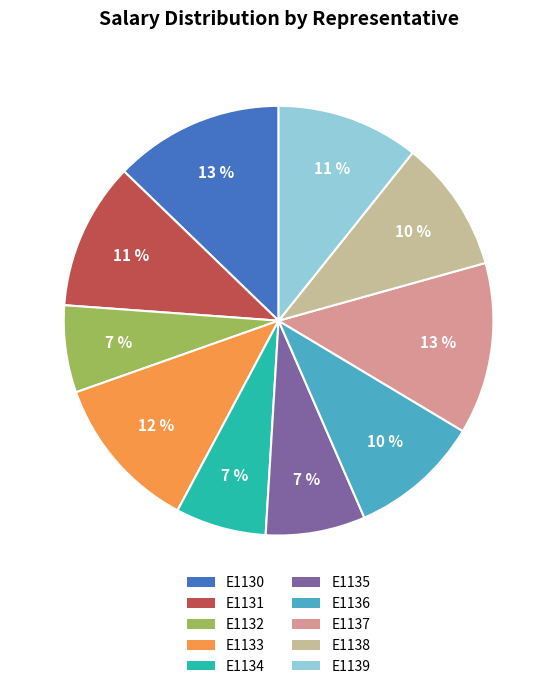

Combined, do E1135 and E1133 account for over 50%?

No